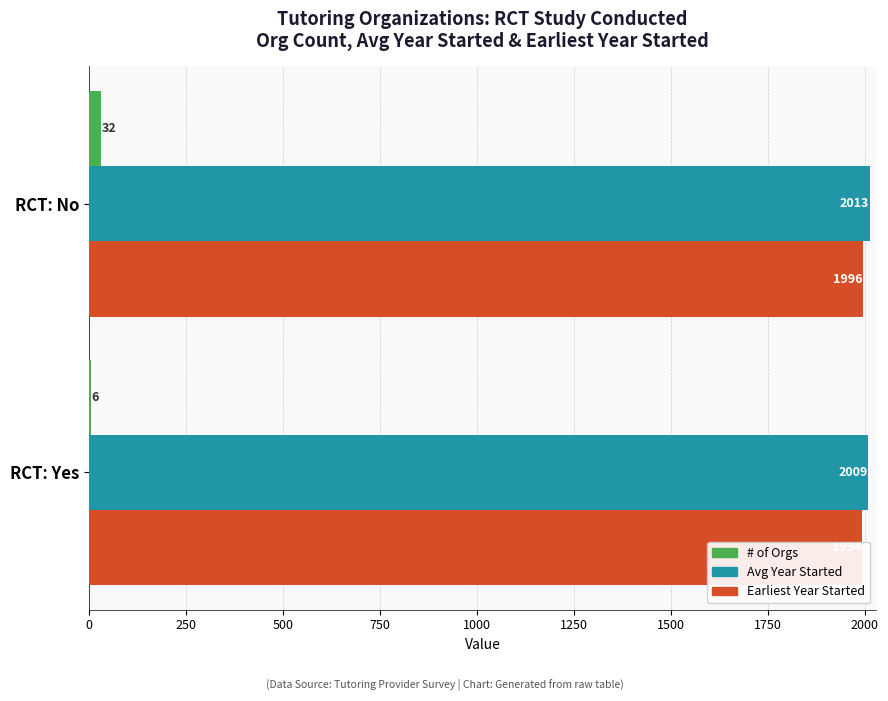

Are the bars grouped side by side (vs. stacked)?

Yes